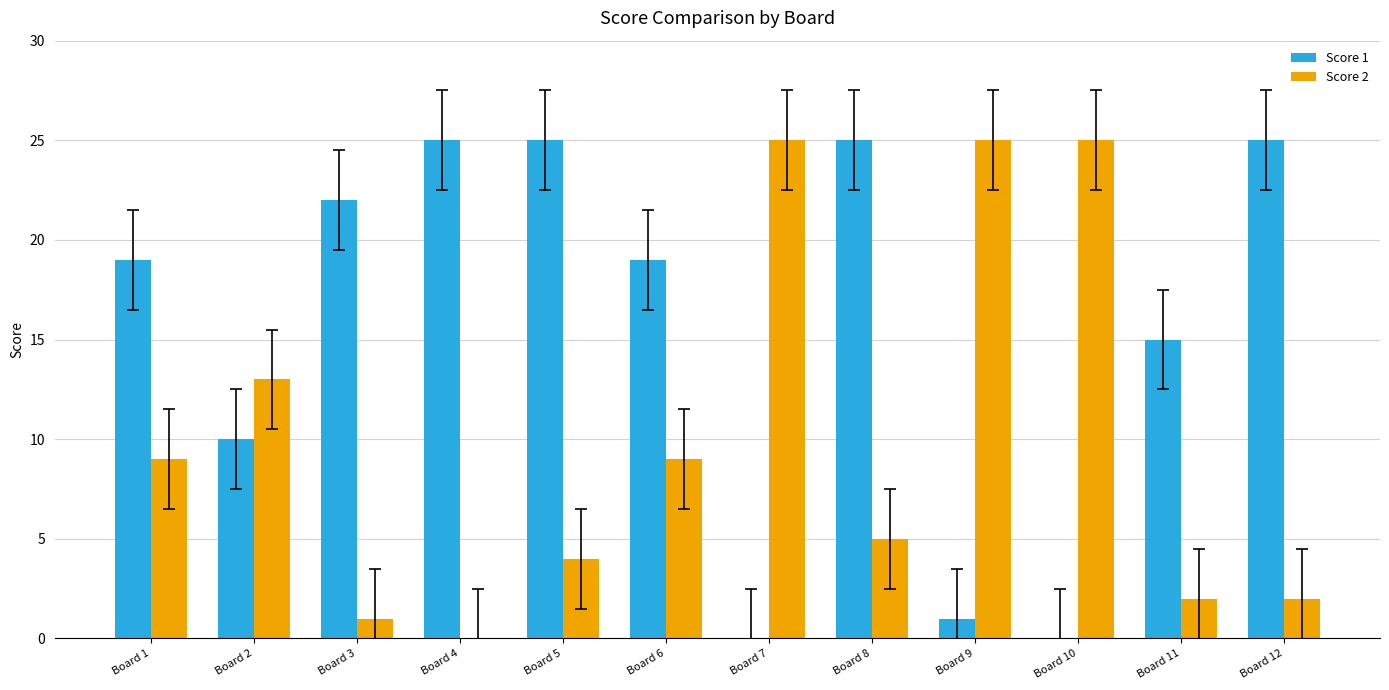

Reading right to left, list all the values displayed in this chart.

Score 1: 25	15	0	1	25	0	19	25	25	22	10	19
Score 2: 2	2	25	25	5	25	9	4	0	1	13	9